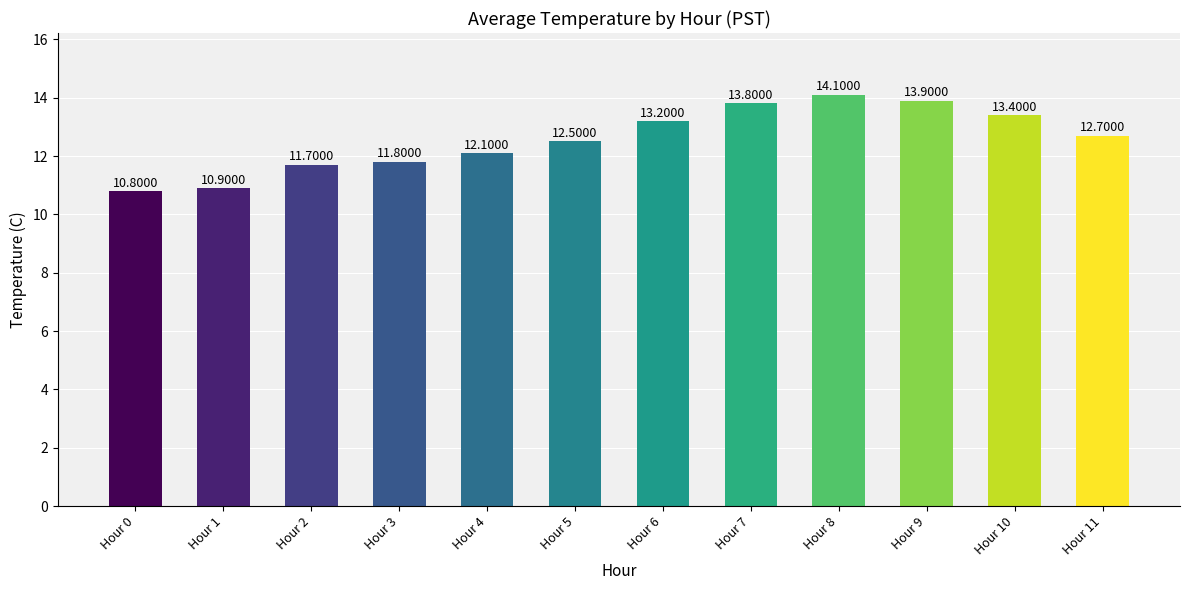

At which category does the chart reach its peak across all series?

Hour 8